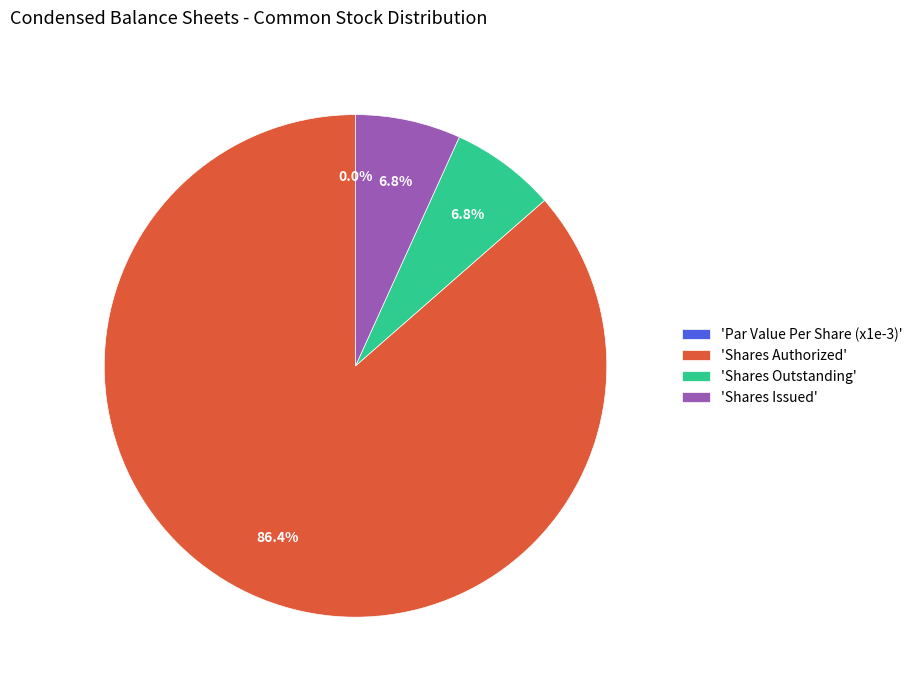

Does Common Stock, Shares Authorized represent more than half of the total?

Yes